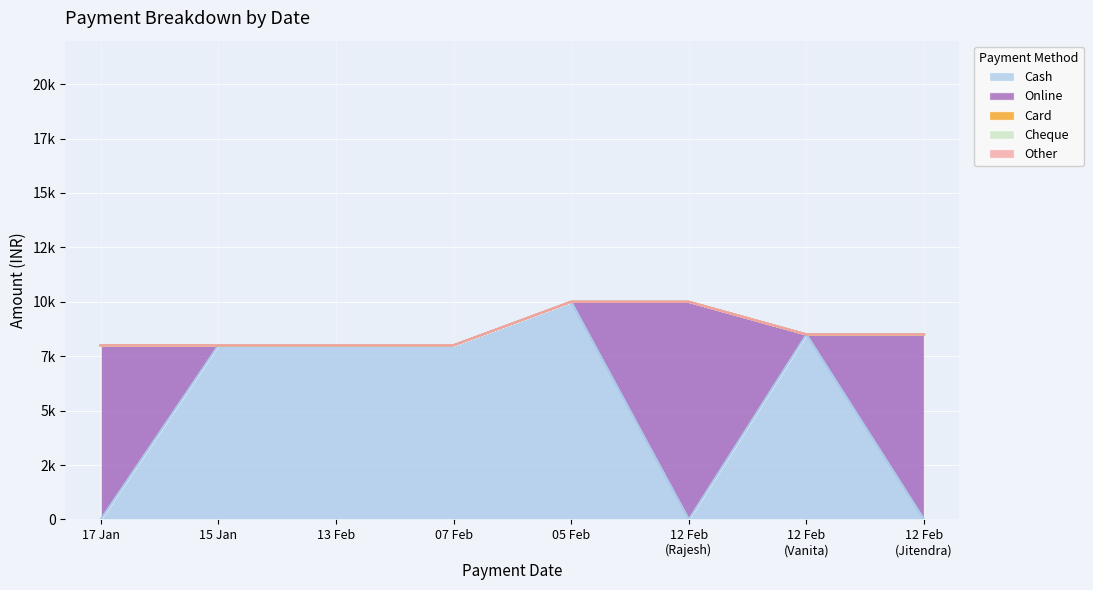

What is the difference between the maximum and second lowest values in the Online series?

10000